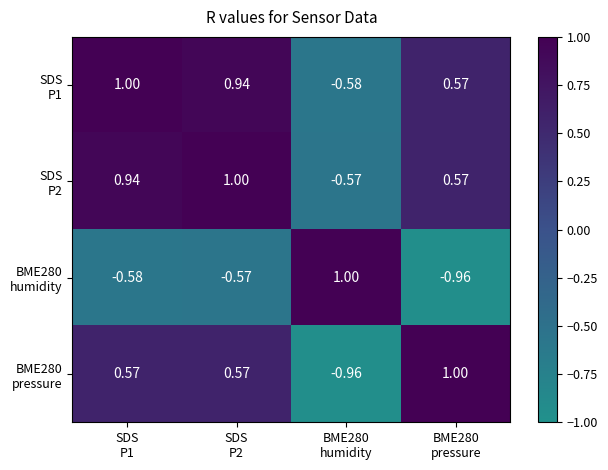

What is the spread (max minus min) of values at SDS
P2?

1.6